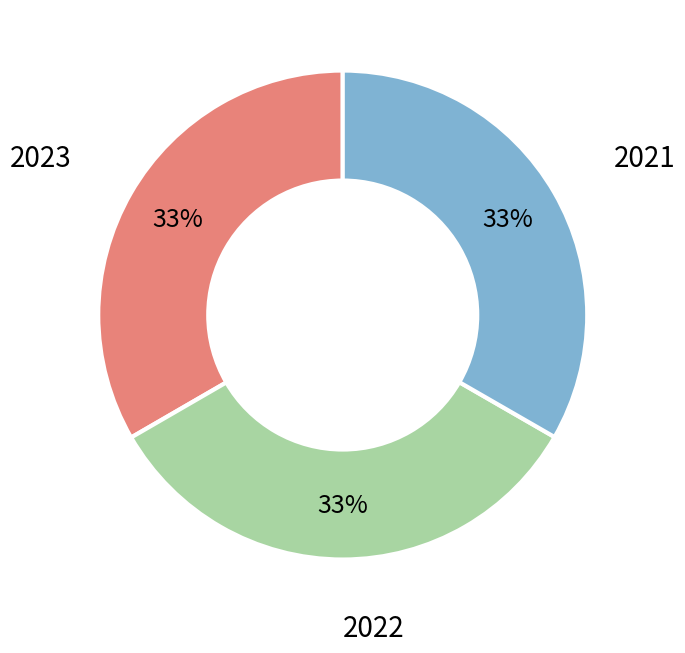

The 2023 slice represents 33% of the pie. True or false?

True